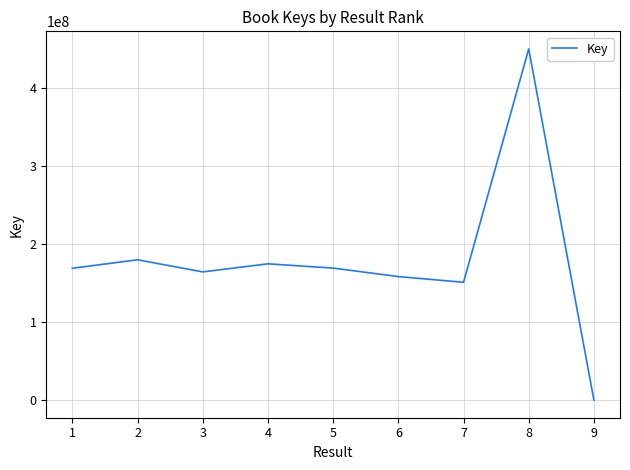

What is the difference between the maximum and minimum values?

449620009